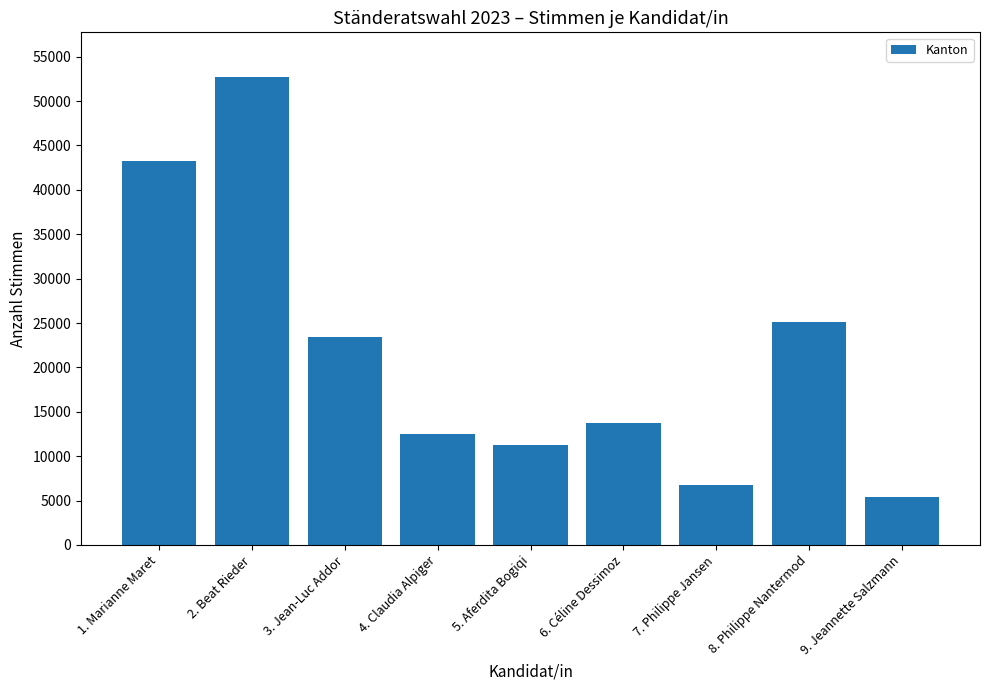

Where is the data nearest to the value 29048?

8. Philippe Nantermod